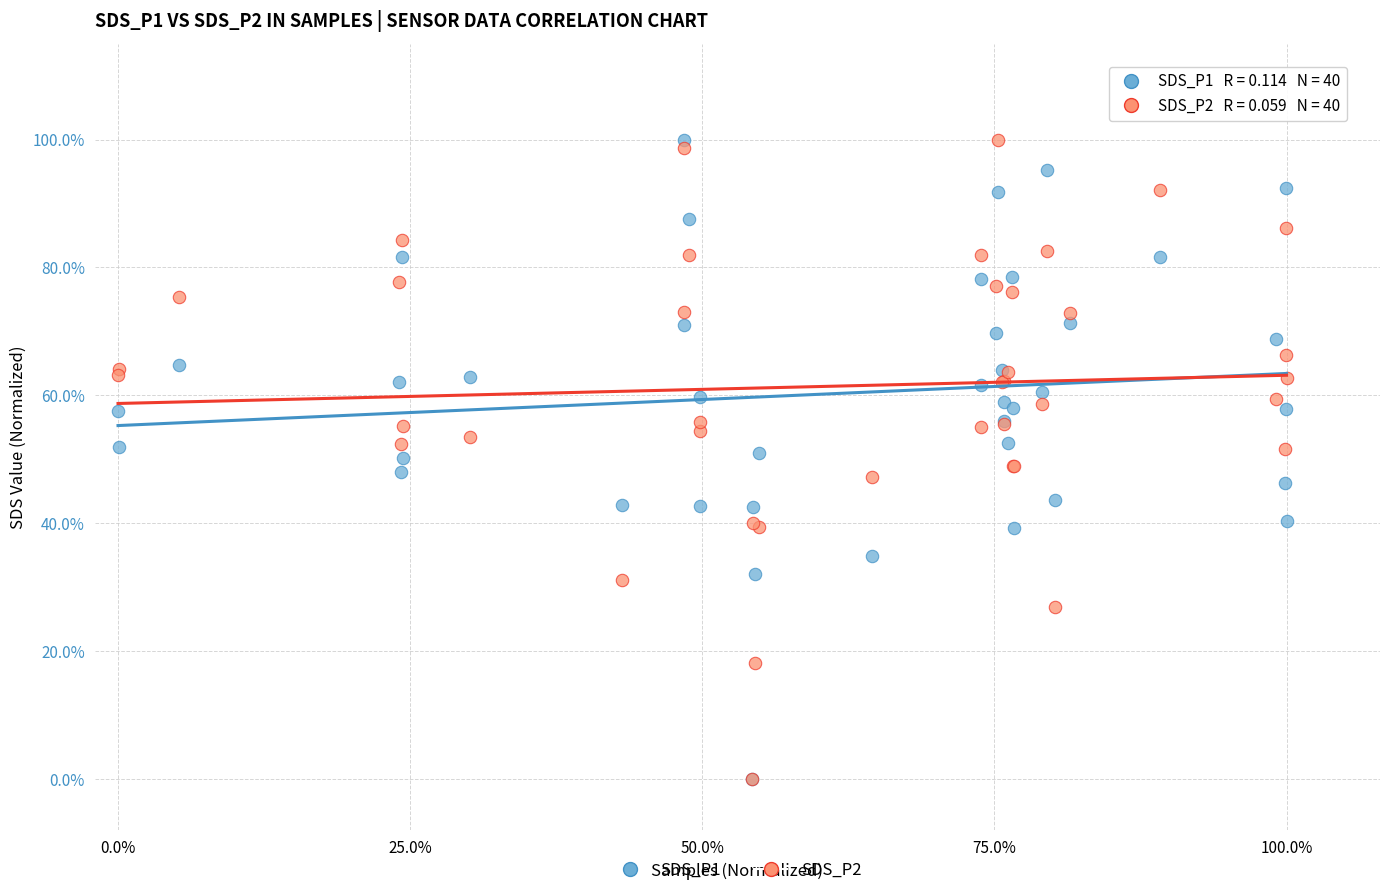

What are all the series names shown in the legend?

SDS_P1, SDS_P2